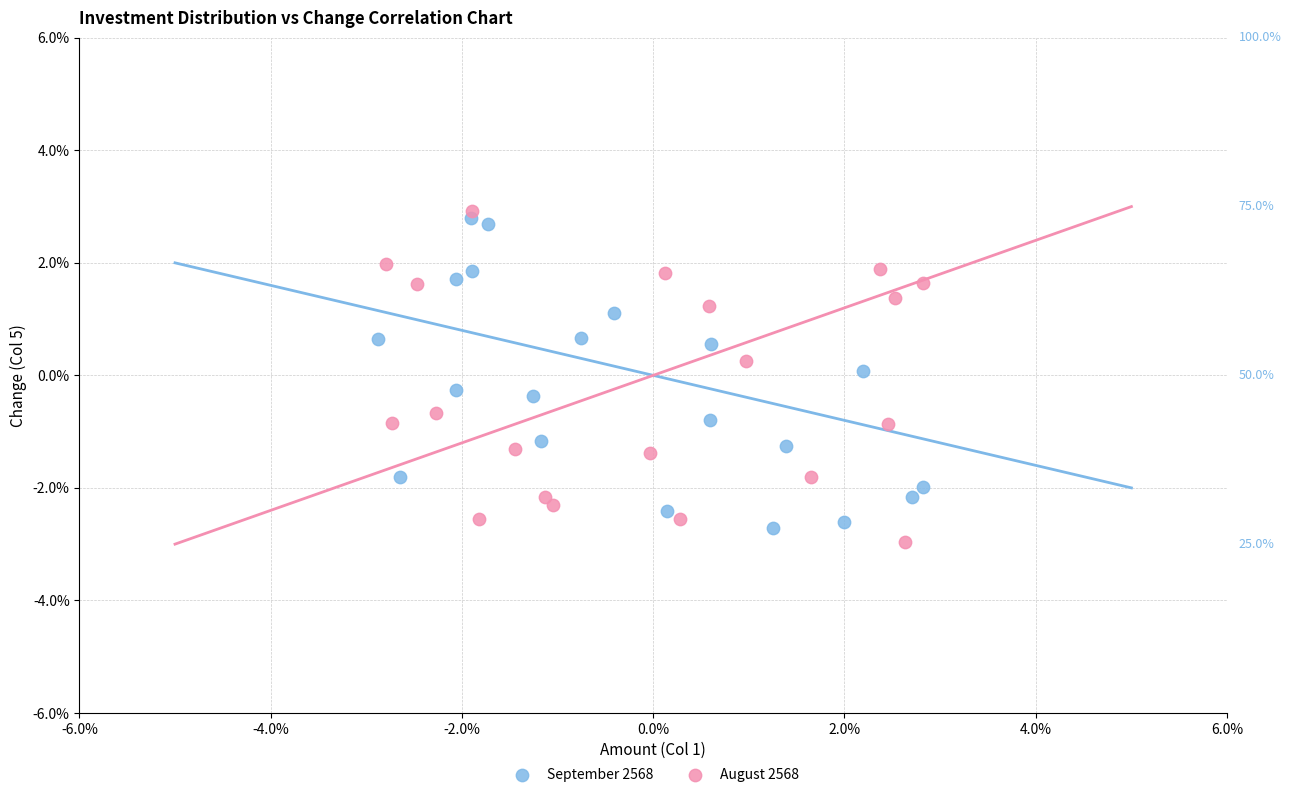

What are all the series names shown in the legend?

September 2568, August 2568